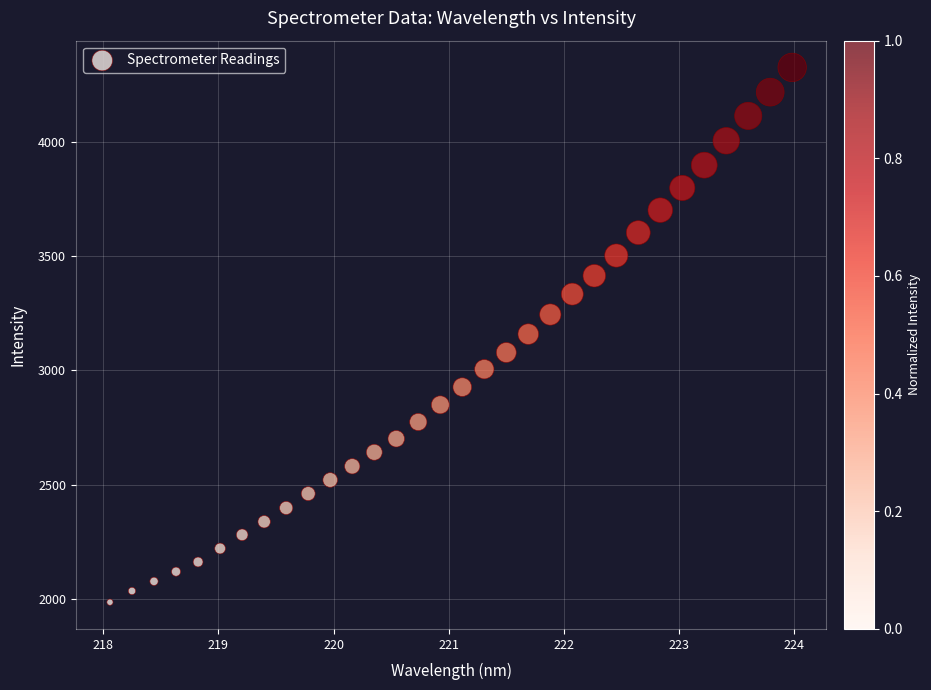

What is the range of Y values (max minus min)?

2343.5